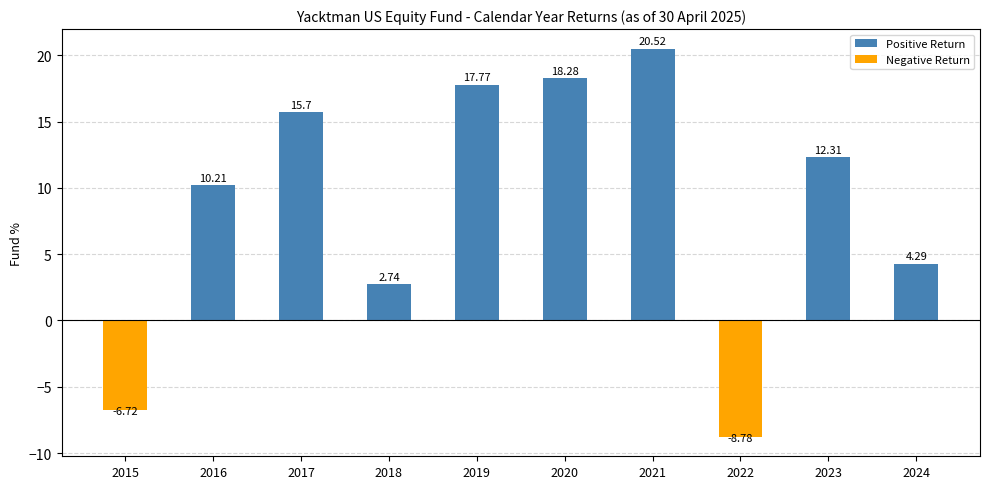

How many values exceed 12?

5